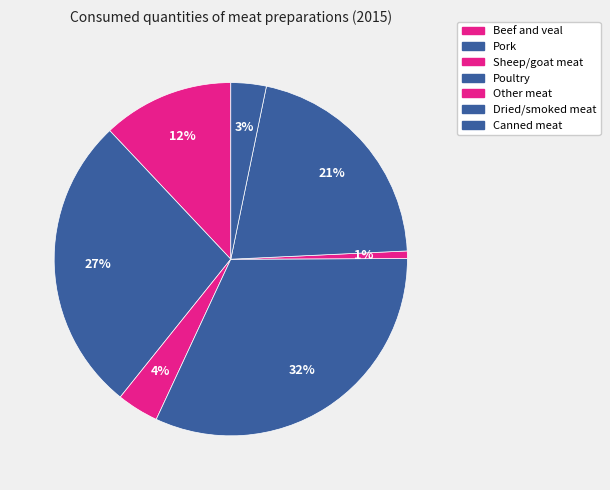

Does Poultry represent more than half of the total?

No